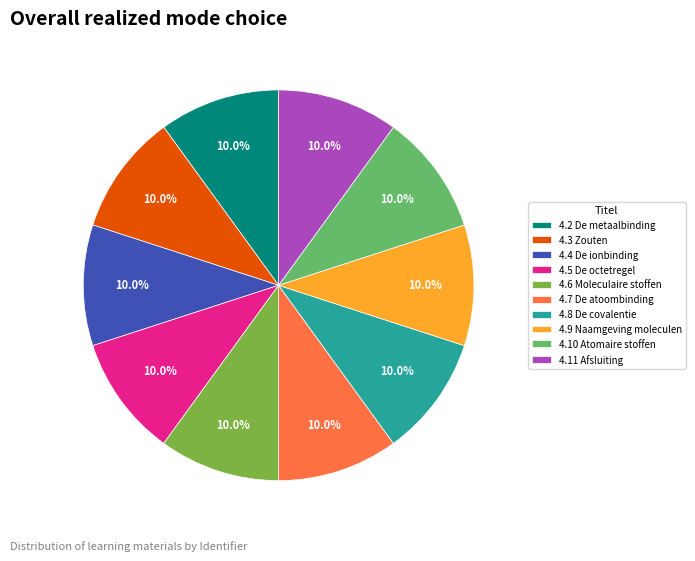

To the nearest percent, what portion does 4.7 De atoombinding represent?

10%